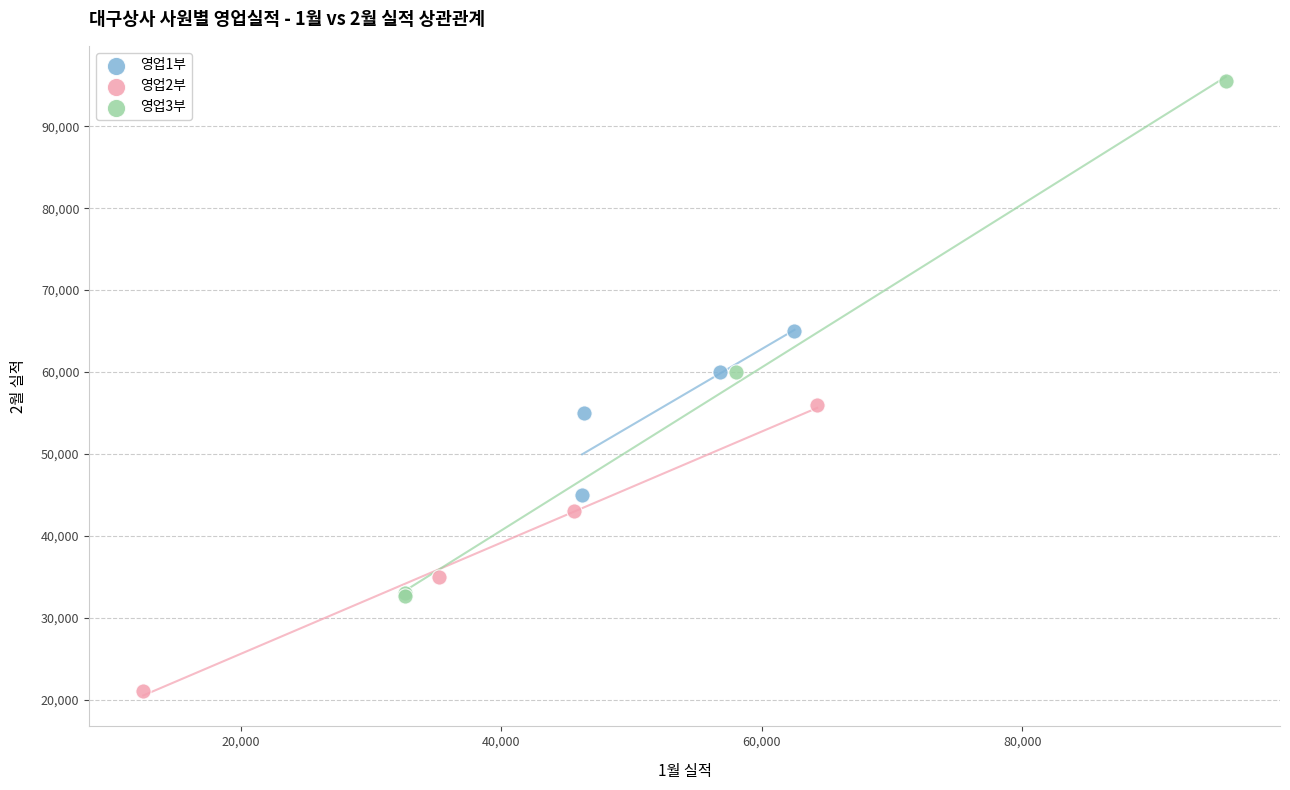

Which series contains the lowest Y value?

영업2부